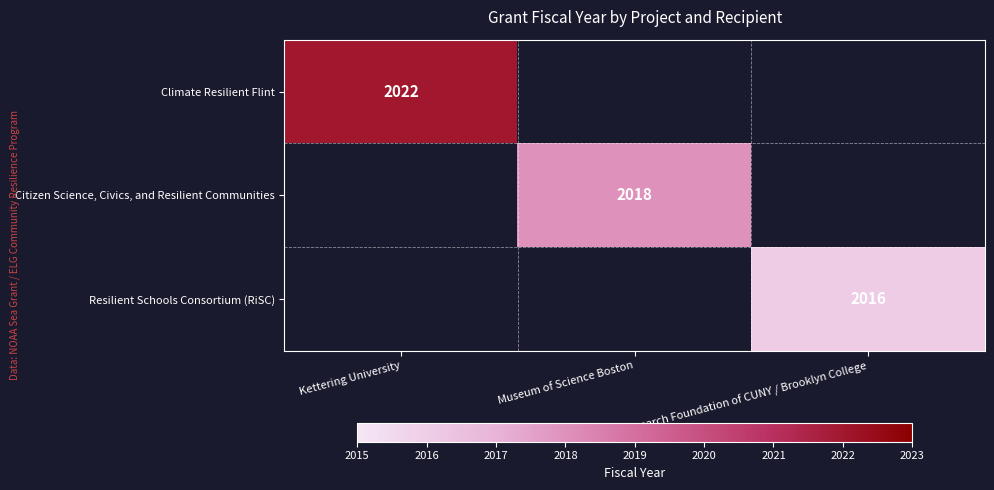

Which has a higher value, Museum of Science Boston or Kettering University?

Kettering University